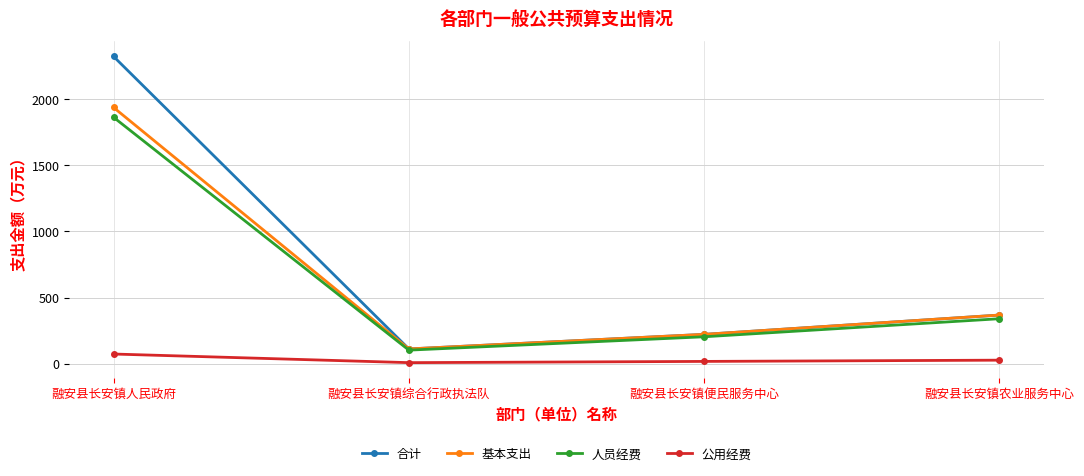

What value does the 公用经费 series have at 融安县长安镇农业服务中心?

27.7